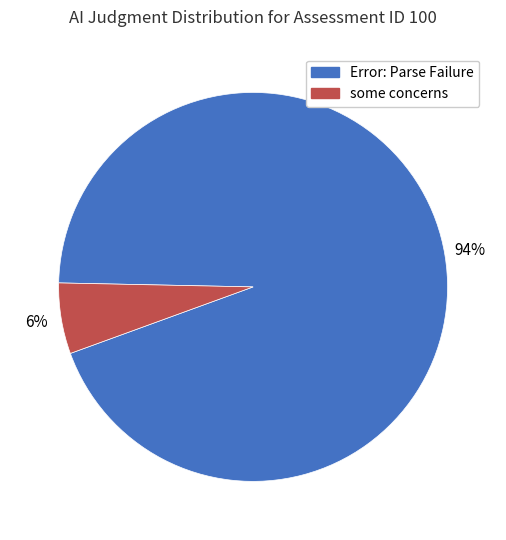

Which has a higher value, Error: Parse Failure or some concerns?

Error: Parse Failure